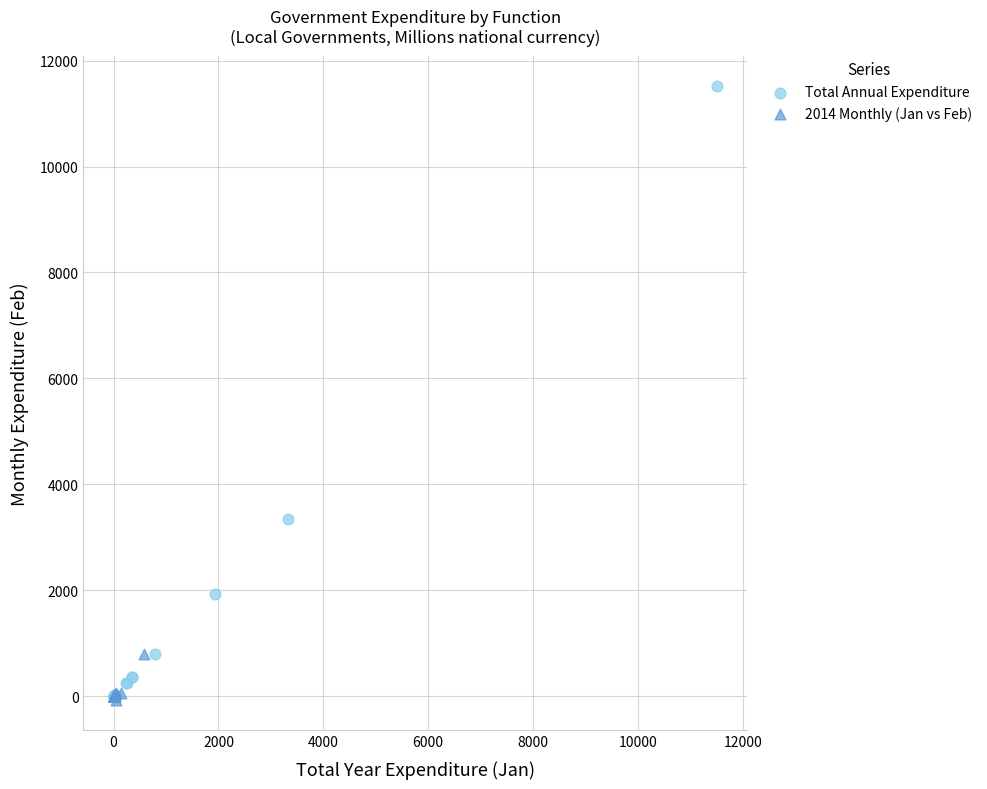

Which series has the widest spread of Y values?

Total Annual Expenditure